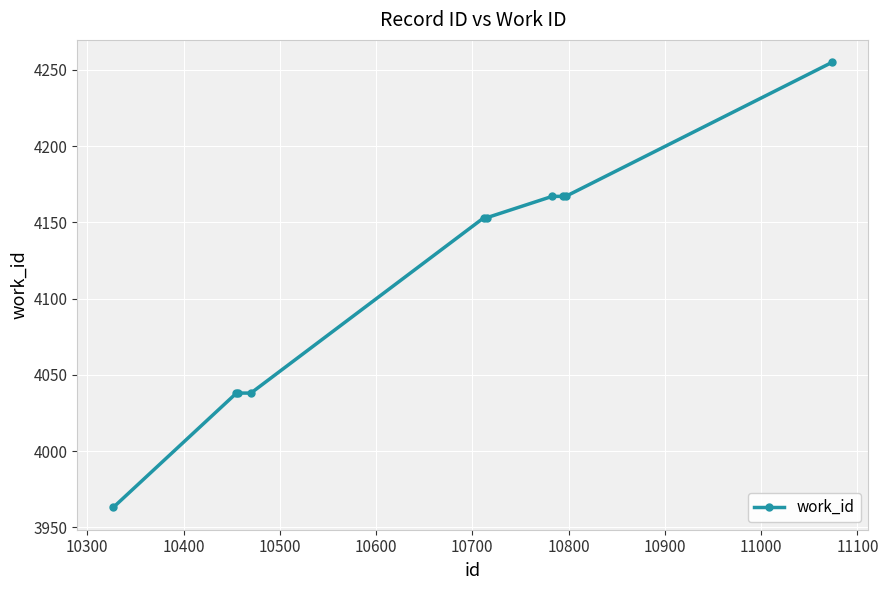

What is the greatest value displayed?

4255